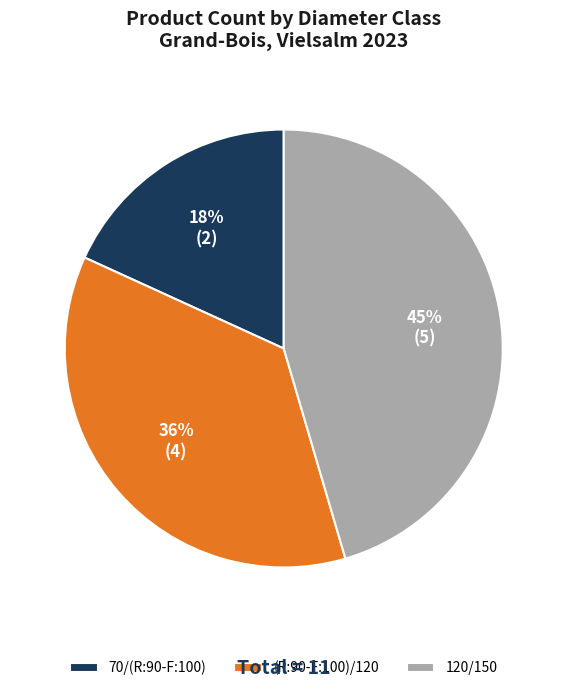

Rank the categories by value from highest to lowest.

120/150, (R:90-F:100)/120, 70/(R:90-F:100)